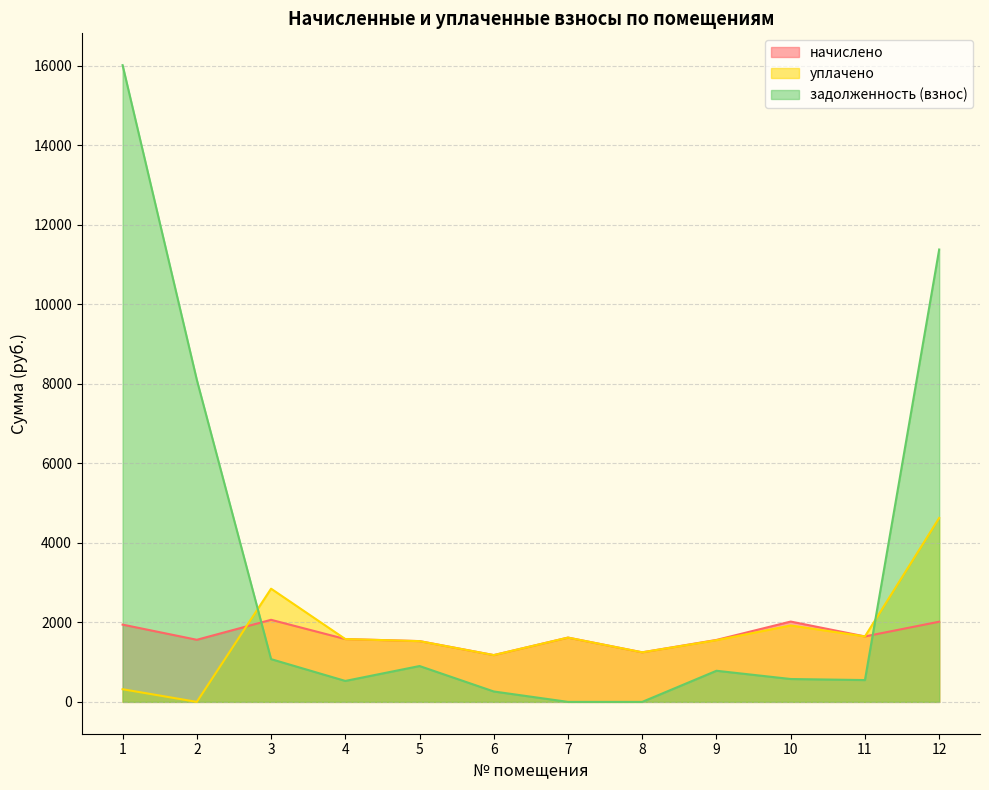

List the labels in order of задолженность (взнос) value, smallest first.

7, 8, 6, 4, 11, 10, 9, 5, 3, 2, 12, 1